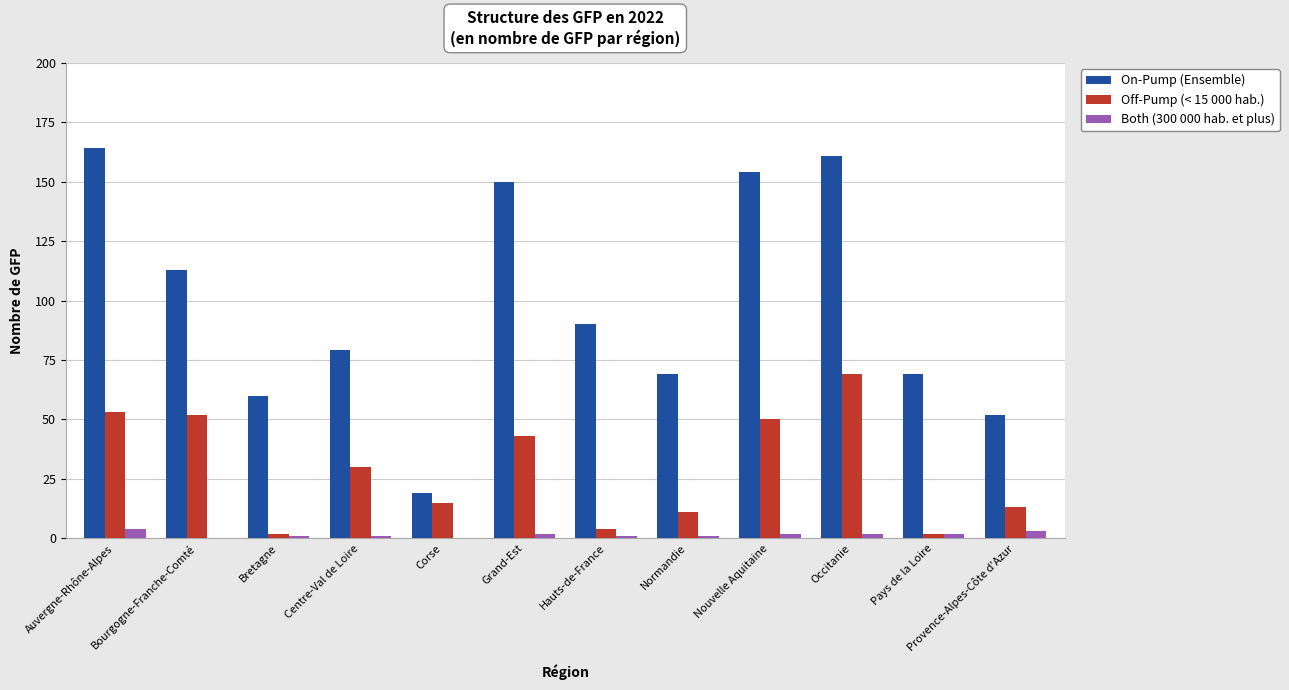

Which series has the largest total across all categories?

On-Pump (Ensemble)